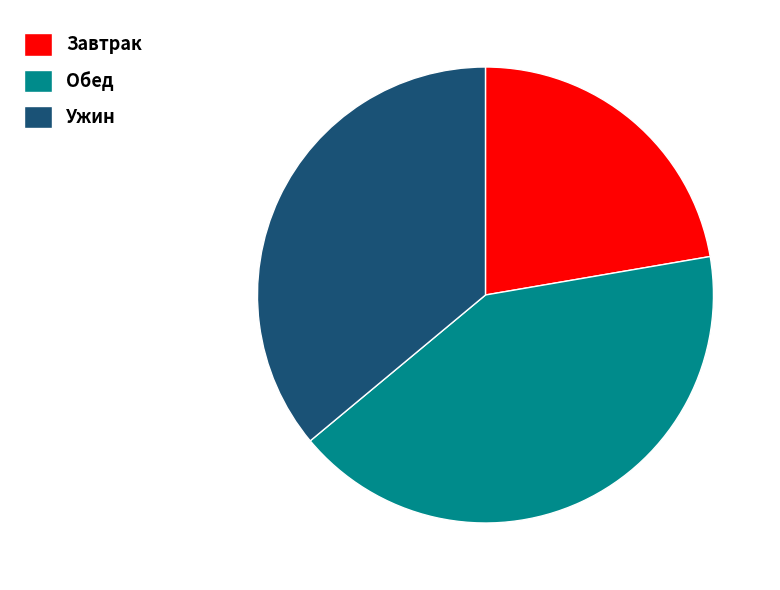

Between Ужин and Обед, which is larger?

Обед